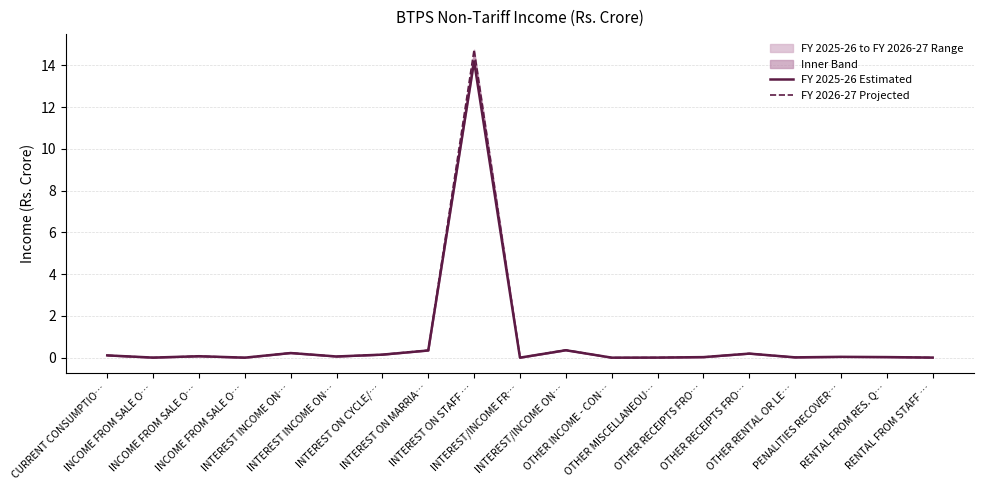

In FY 2026-27 Projected, how many points are lower than both neighbors (excluding endpoints)?

6